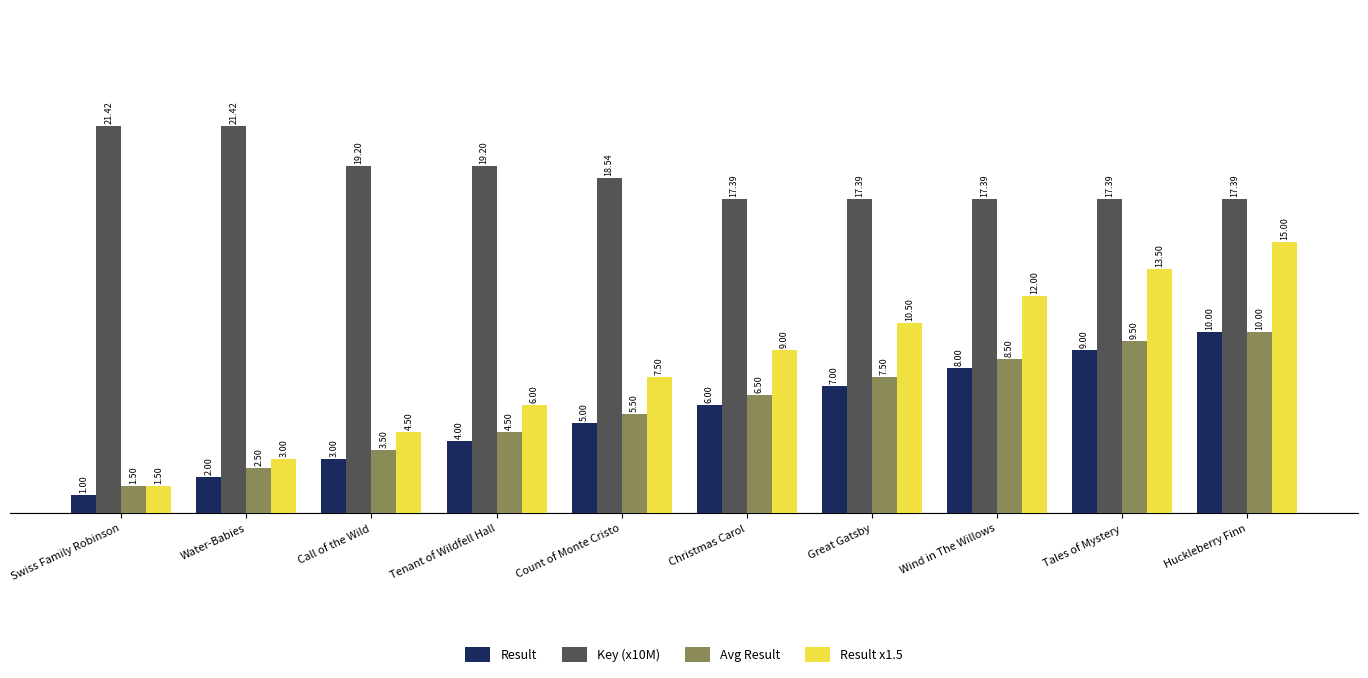

Reading left to right, list all the values displayed in this chart.

Result: 1.0	2.0	3.0	4.0	5.0	6.0	7.0	8.0	9.0	10.0
Key (x10M): 21.4	21.4	19.2	19.2	18.5	17.4	17.4	17.4	17.4	17.4
Avg Result: 1.5	2.5	3.5	4.5	5.5	6.5	7.5	8.5	9.5	10.0
Result x1.5: 1.5	3.0	4.5	6.0	7.5	9.0	10.5	12.0	13.5	15.0